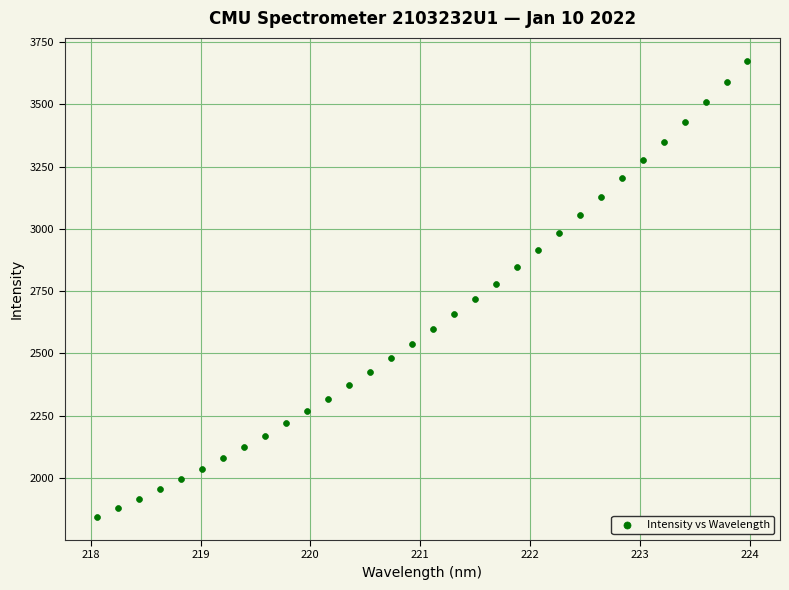

What is the range of Y values (max minus min)?

1833.3